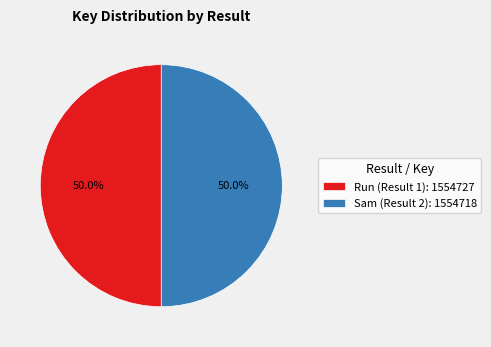

What percentage do Run (Result 1): 1554727 and Sam (Result 2): 1554718 together represent?

100.0%